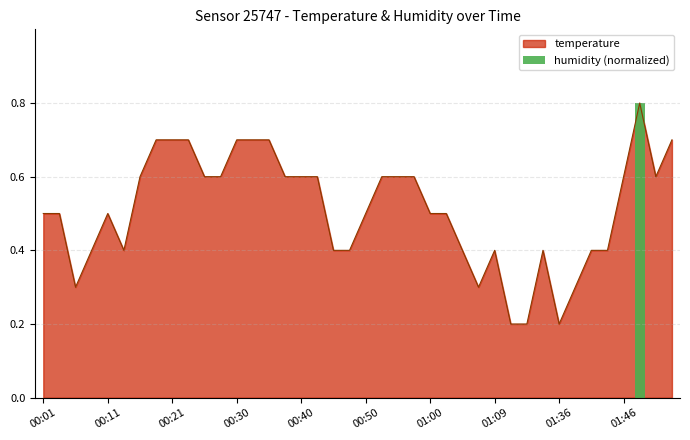

At which category does the chart reach its peak across all series?

01:48